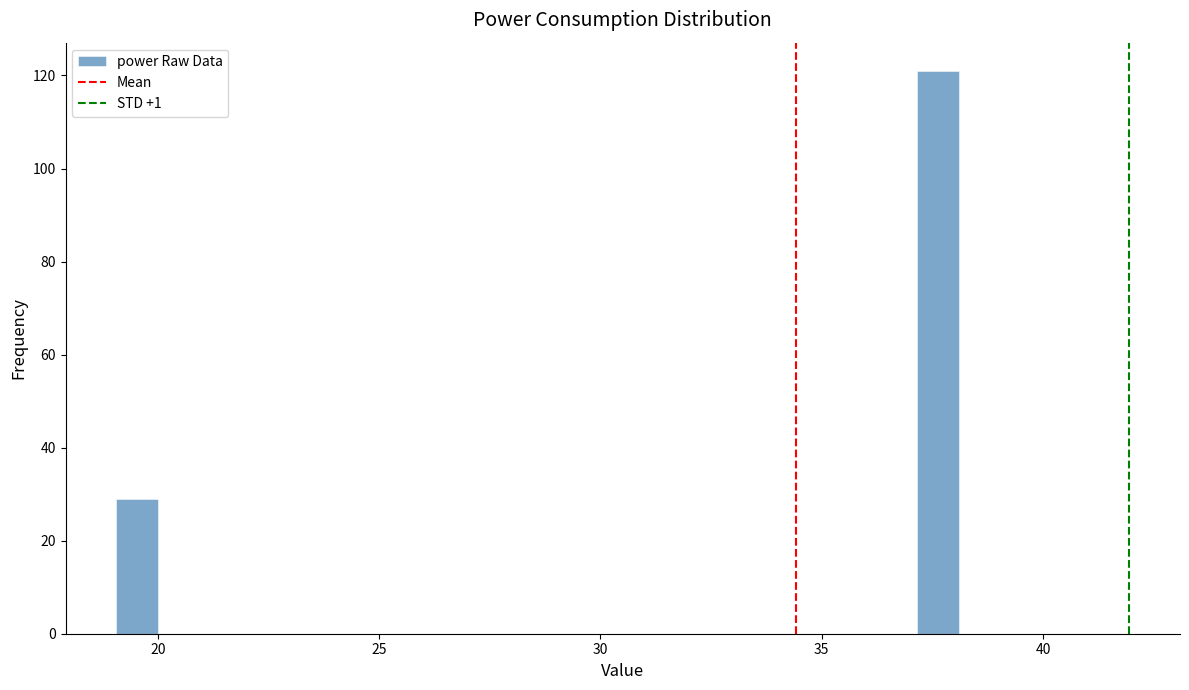

Around what value on the x-axis is the tallest bar? Give the approximate position of its centre, as read against the axis.

37.5